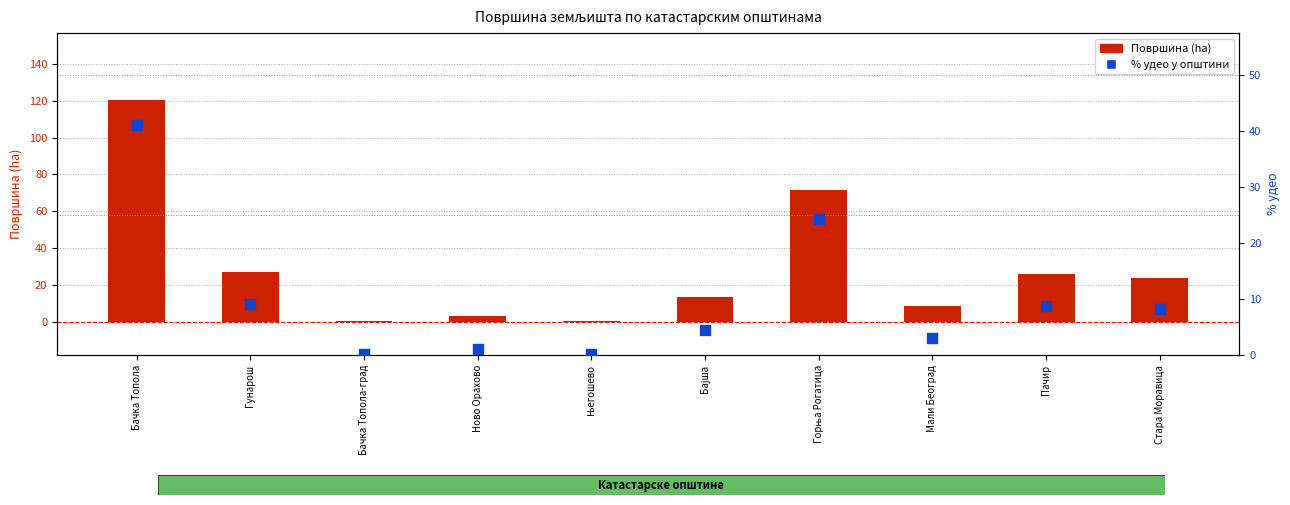

What are all the series names shown in the legend?

Површина (ha), % удео у општини